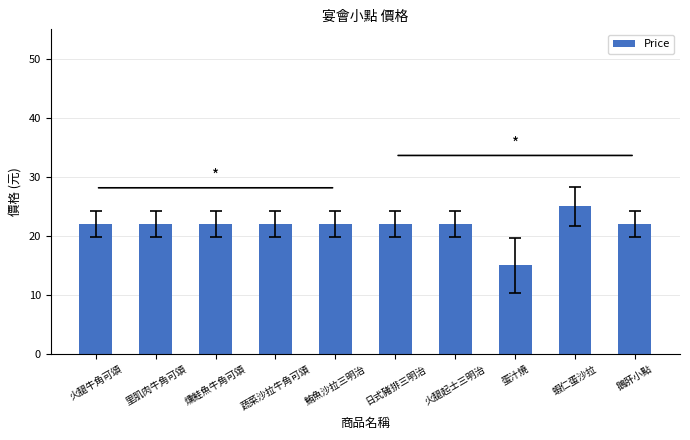

What is the label of the 9th bar from the right?

里肌肉牛角可頌